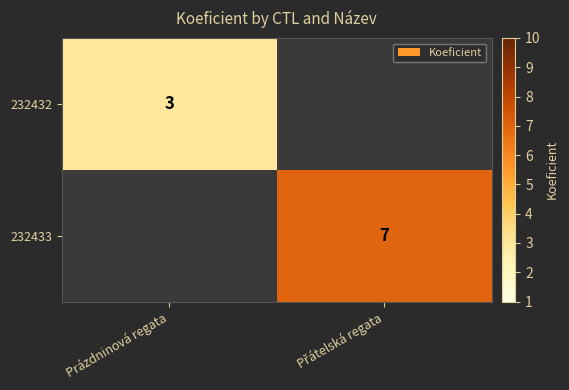

The 232432 series shows 1 at Prázdninová regata. True or false?

False